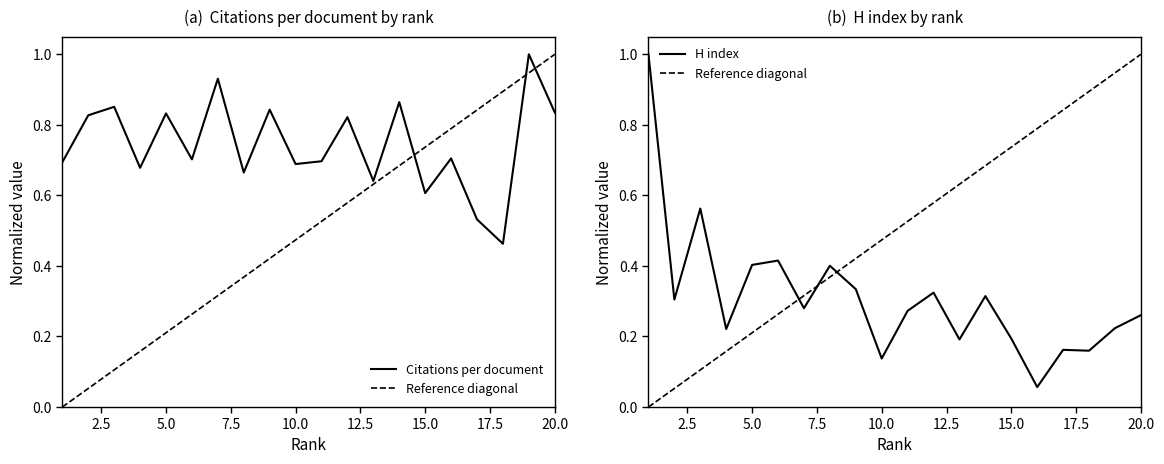

What is the maximum value for Citations per document?

1.0